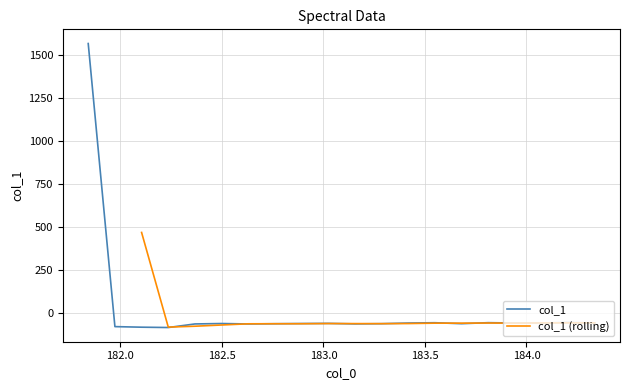

The value at 183.2863821962 is -25.4. True or false?

False